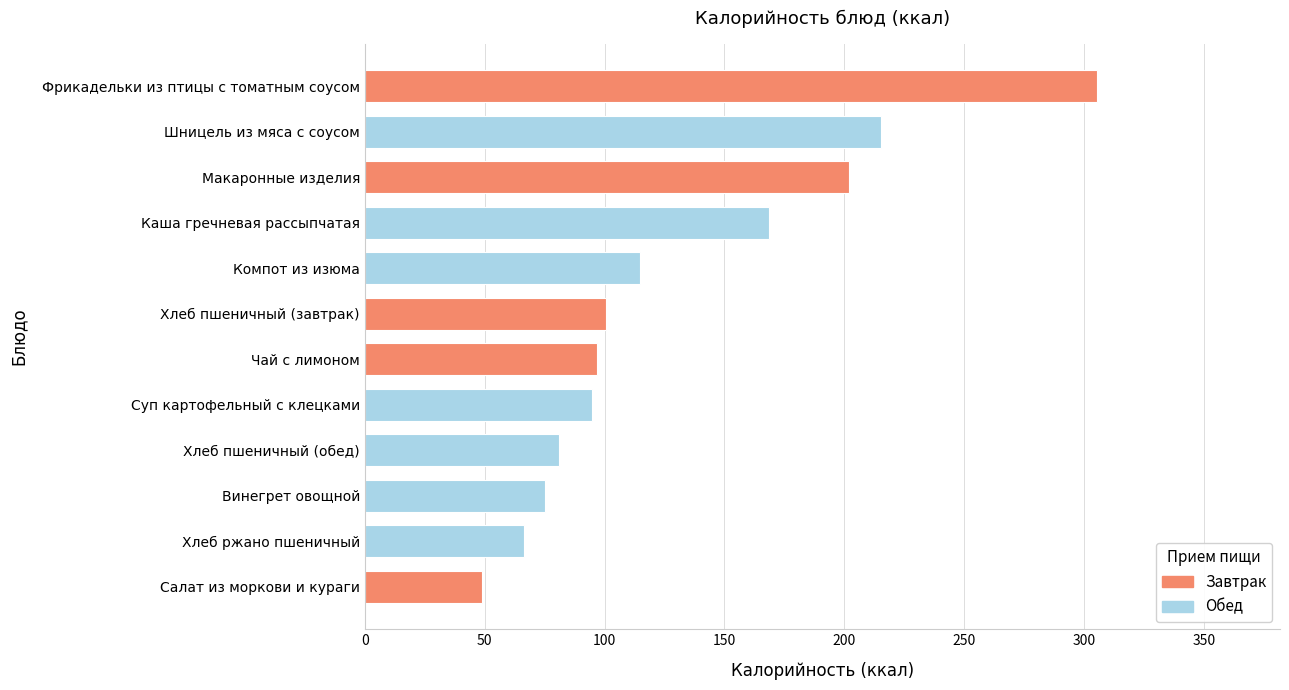

Are the bars horizontal?

Yes